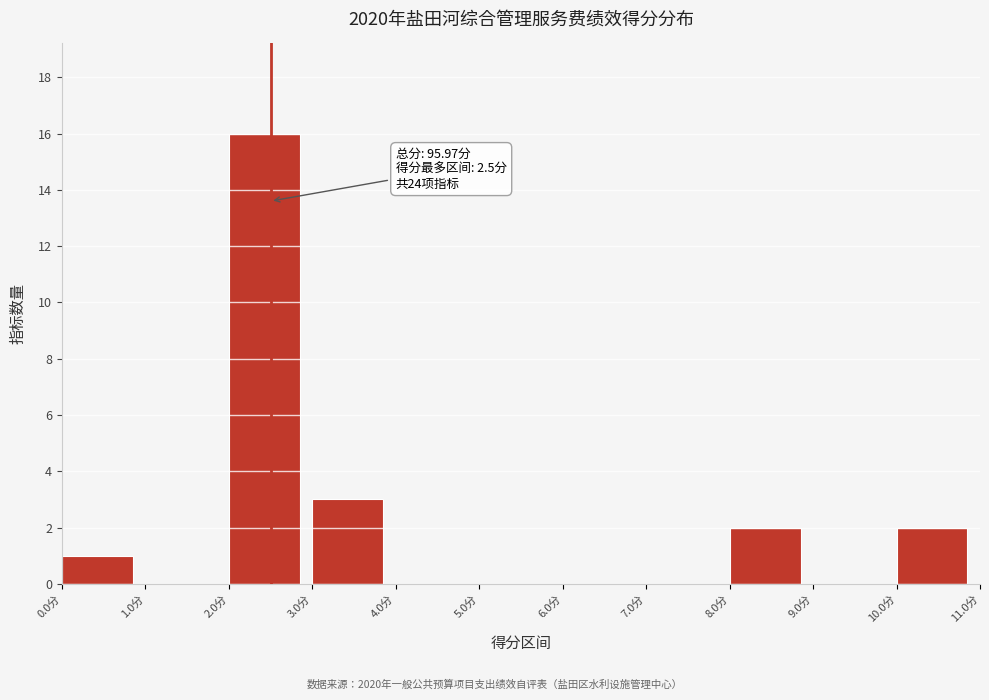

Which range on the x-axis has the tallest bar?

2 to 3